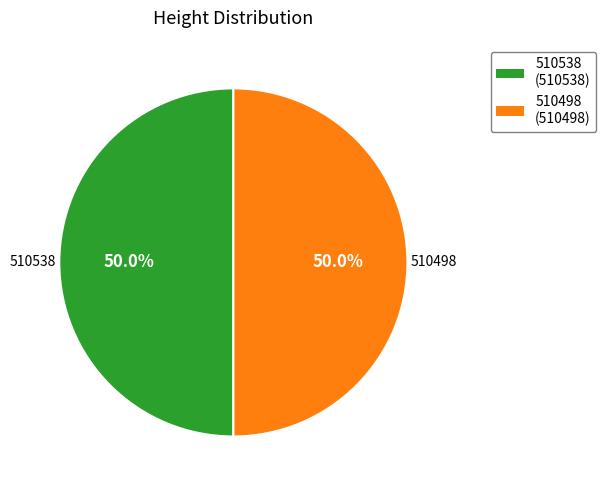

Approximately how many times larger is the value at 510498 compared to 510538?

1.0